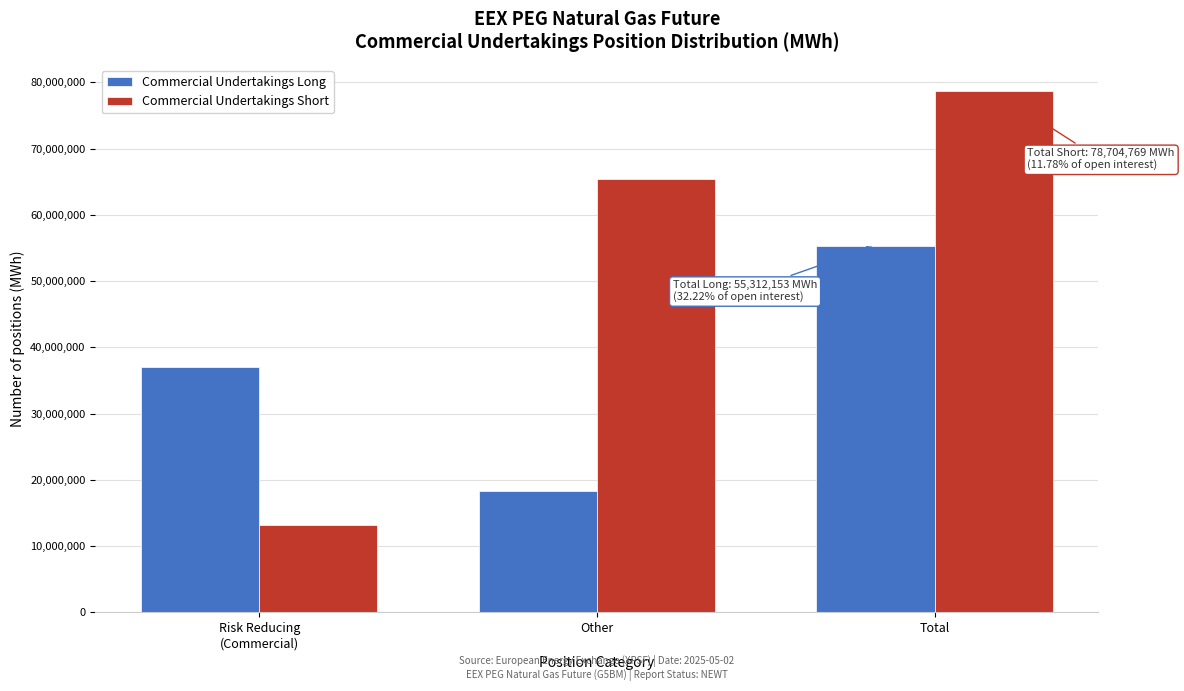

Reading left to right, list all the values displayed in this chart.

Commercial Undertakings Long: 37036292	18275861	55312153
Commercial Undertakings Short: 13228165	65476604	78704769